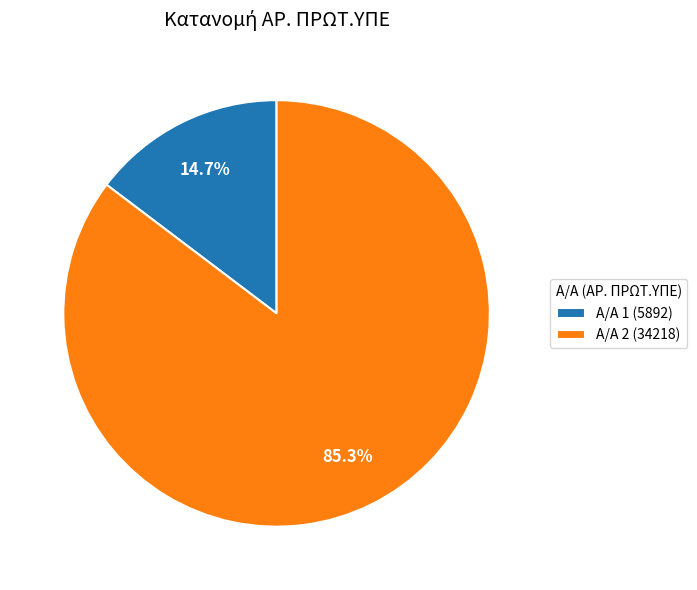

Which slice is the largest?

Α/Α 2 (34218)